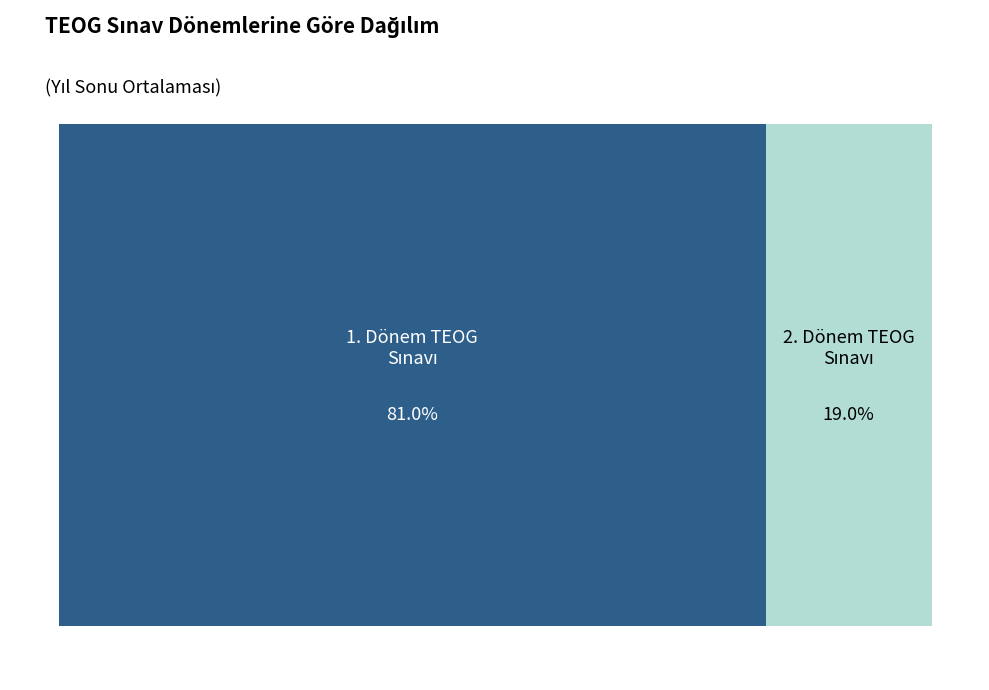

Approximately how many times larger is the value at 1.DÖNEM TEOG SINAVI compared to 2.DÖNEM TEOG SINAVI?

4.3